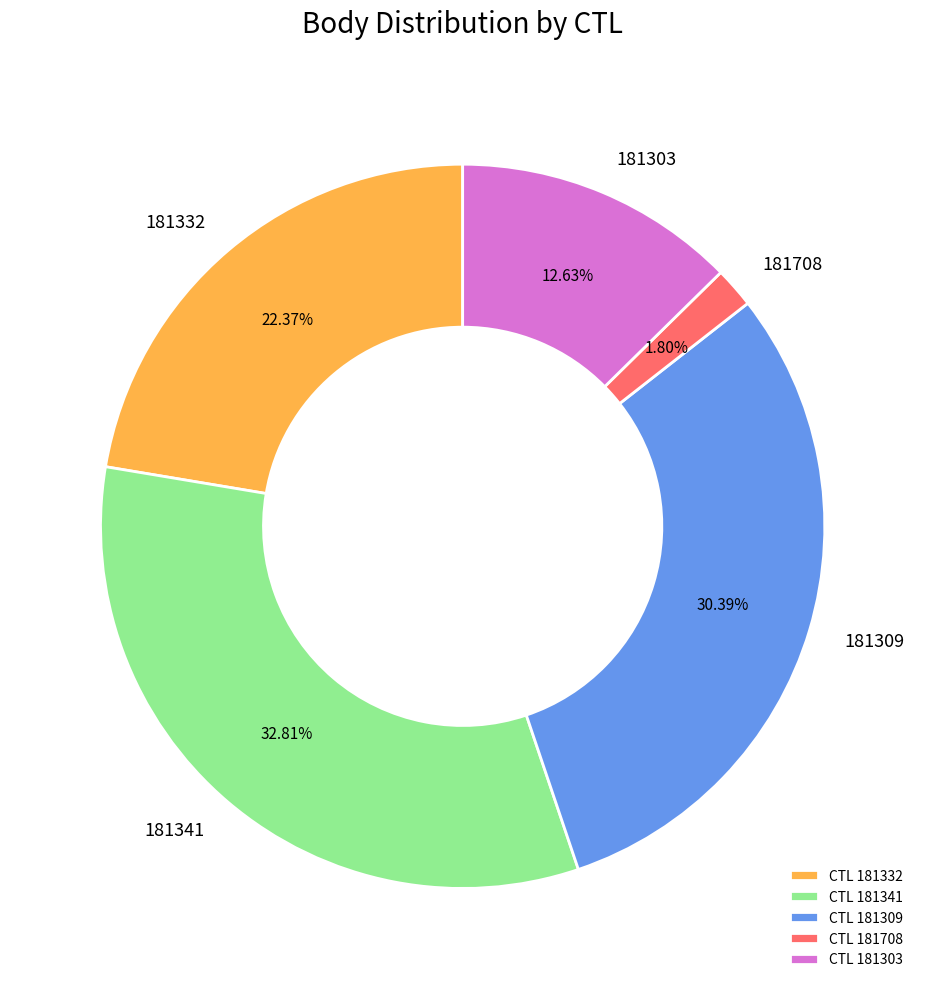

Which has a higher value, CTL 181708 or CTL 181341?

CTL 181341